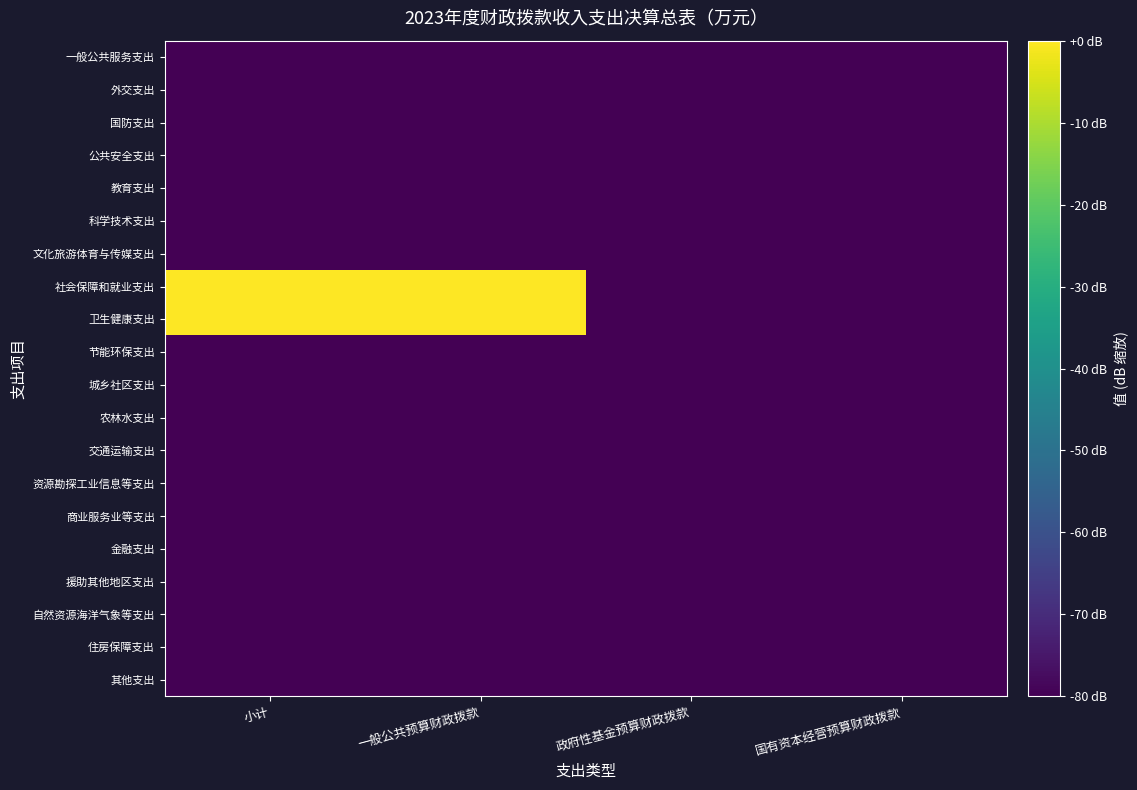

Which series changed the most between 一般公共预算财政拨款 and 政府性基金预算财政拨款?

卫生健康支出